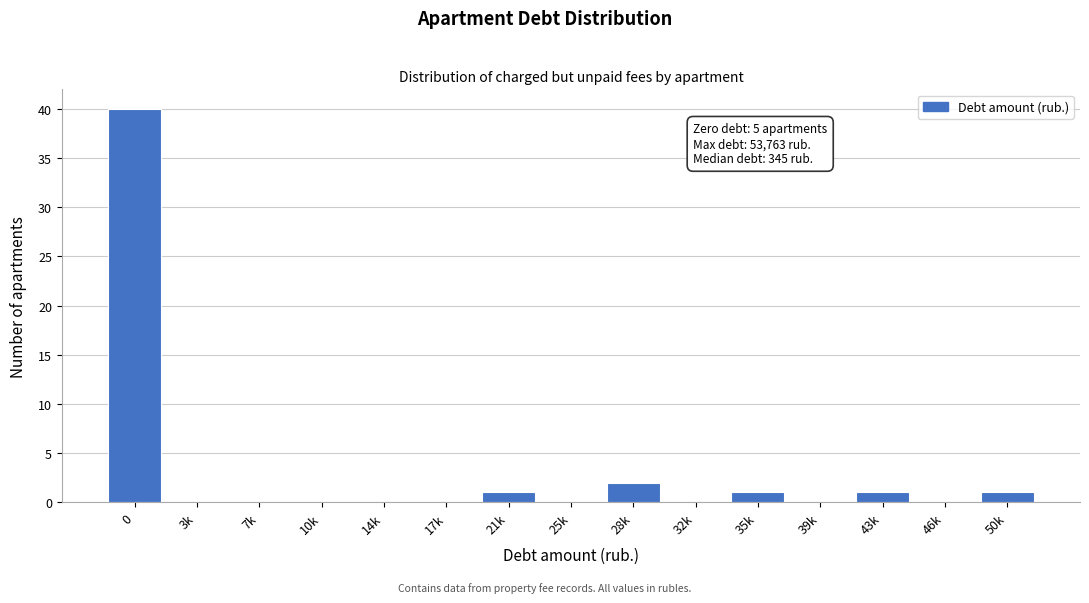

Reading right to left, extract all data points from this chart.

50k=1	46k=0	43k=1	39k=0	35k=1	32k=0	28k=2	25k=0	21k=1	17k=0	14k=0	10k=0	7k=0	3k=0	0=40